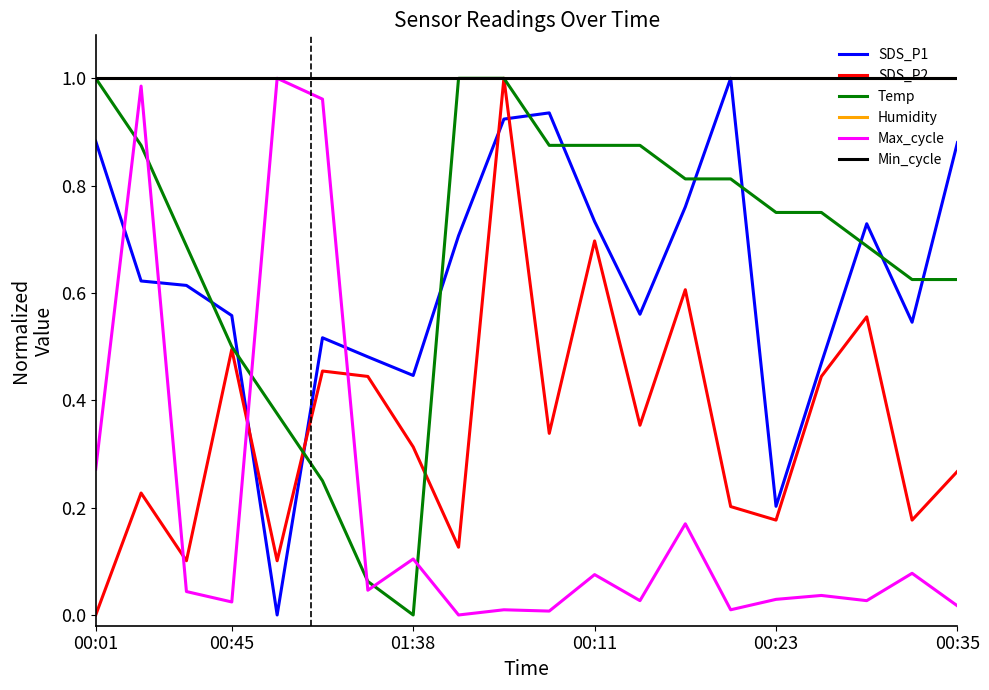

After their last crossing, which series has the higher values: SDS_P1 or SDS_P2?

SDS_P1